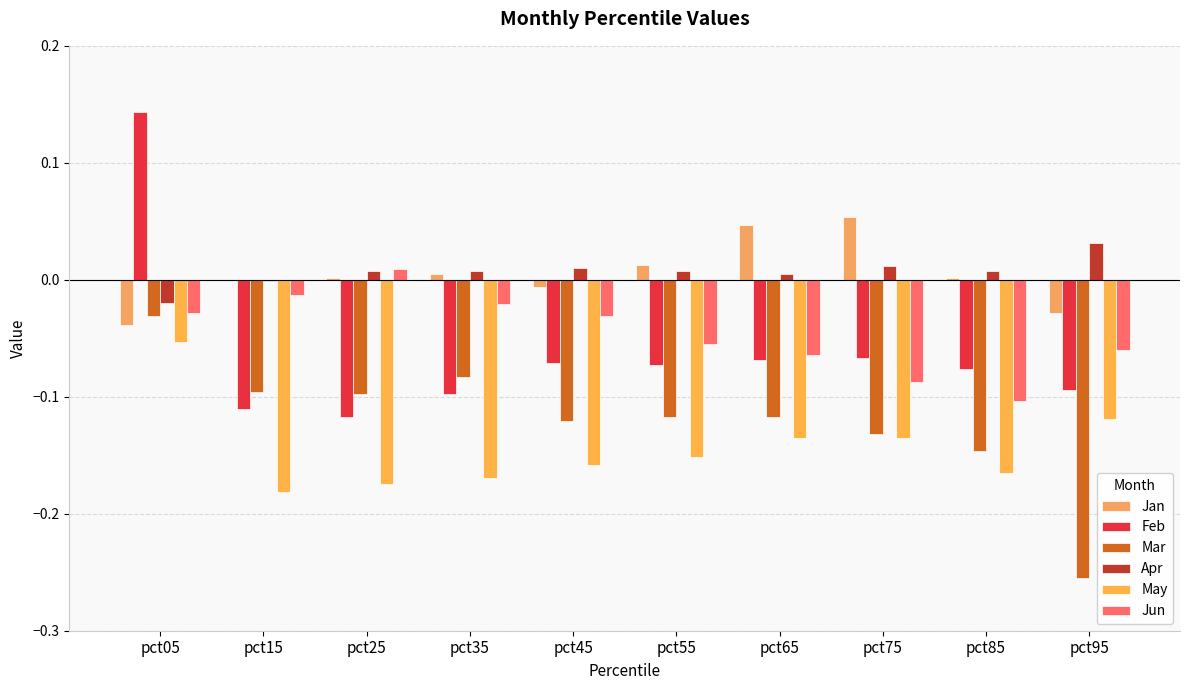

How many data points does each series have?

10